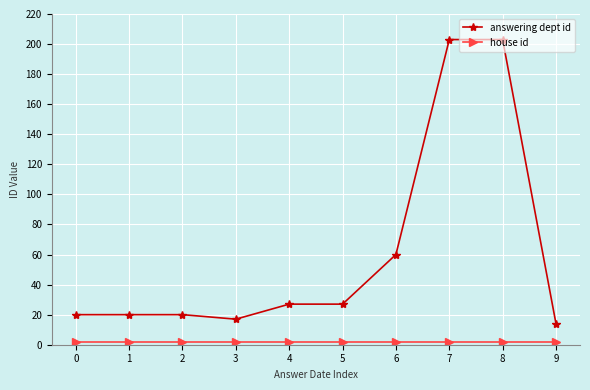

Which series has the widest spread of values?

answering dept id